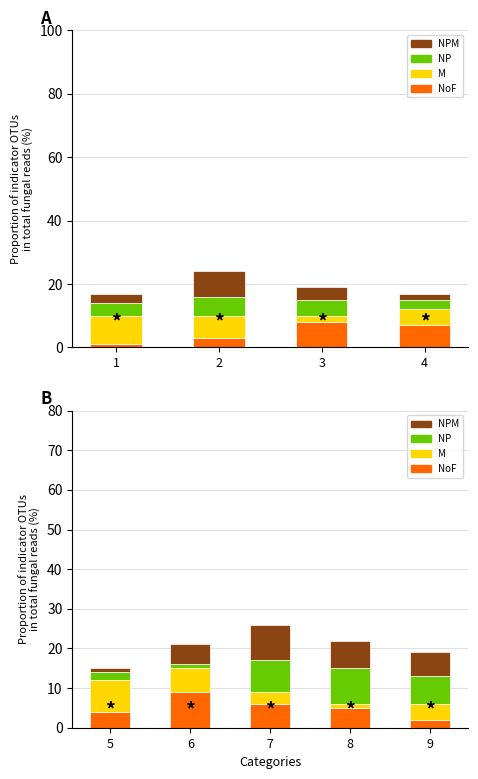

How many distinct data groups are displayed?

4